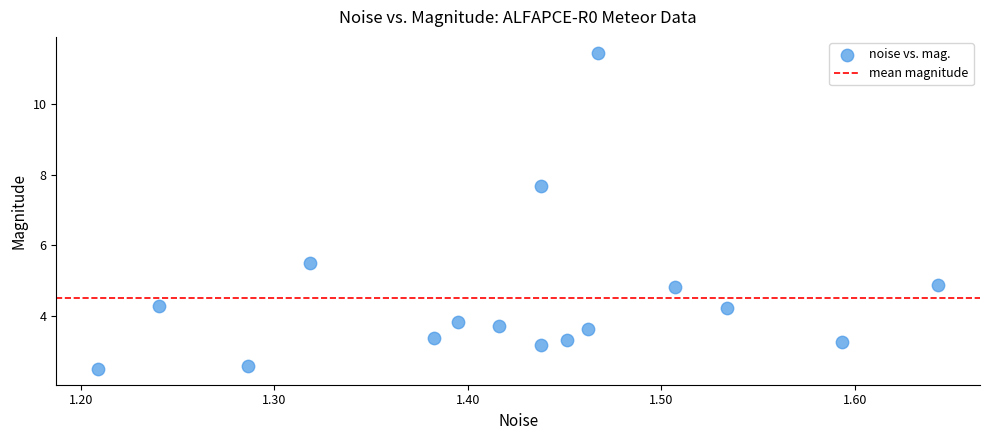

What Y value in the scatter plot is closest to 6?

5.5